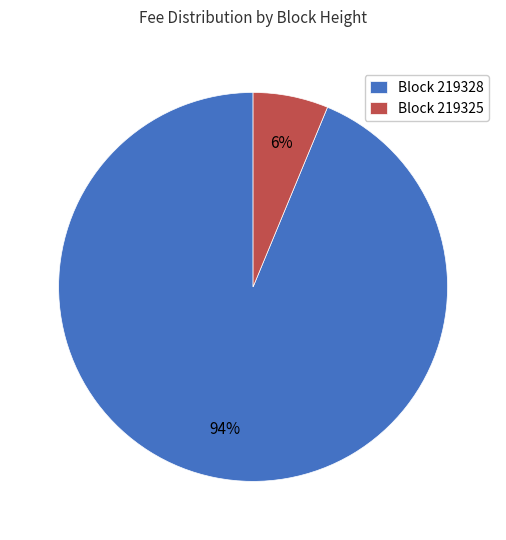

The Block 219325 slice represents 17% of the pie. True or false?

False